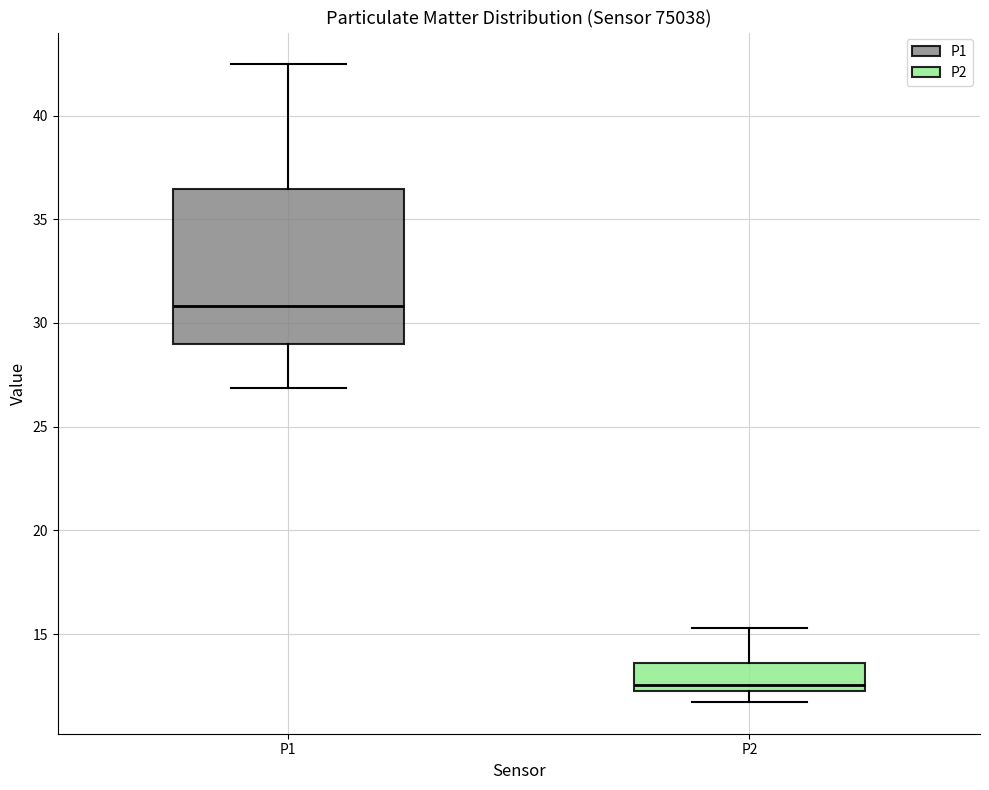

Which box is the tallest, from its lower edge to its upper edge?

P1